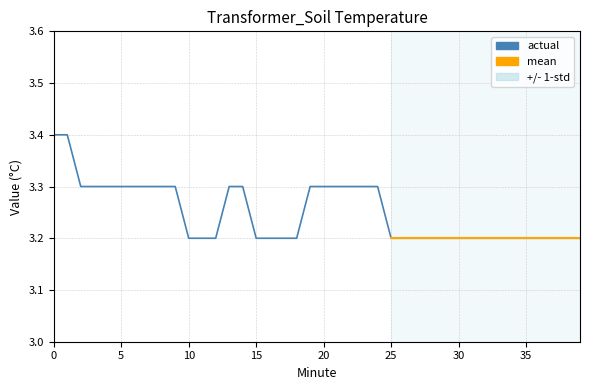

What is the difference between the second highest and minimum values?

0.2